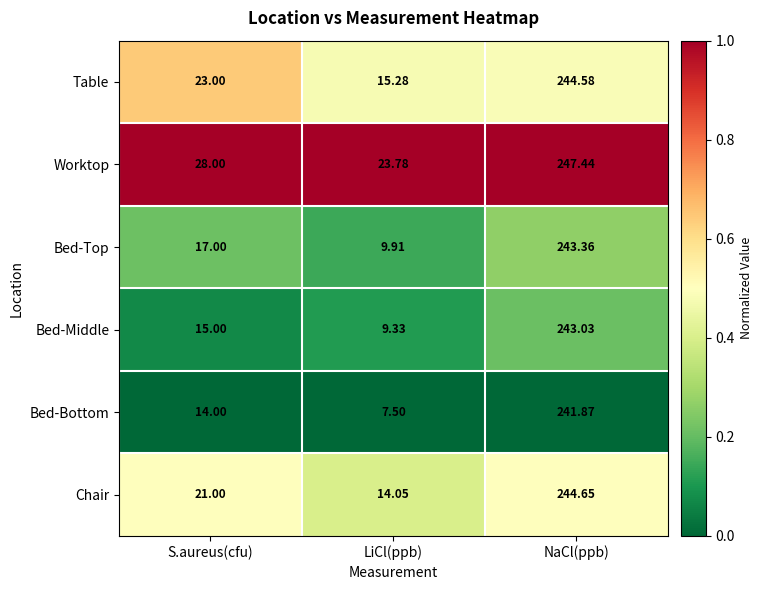

Between S.aureus(cfu) and LiCl(ppb), which series saw the biggest shift?

Table